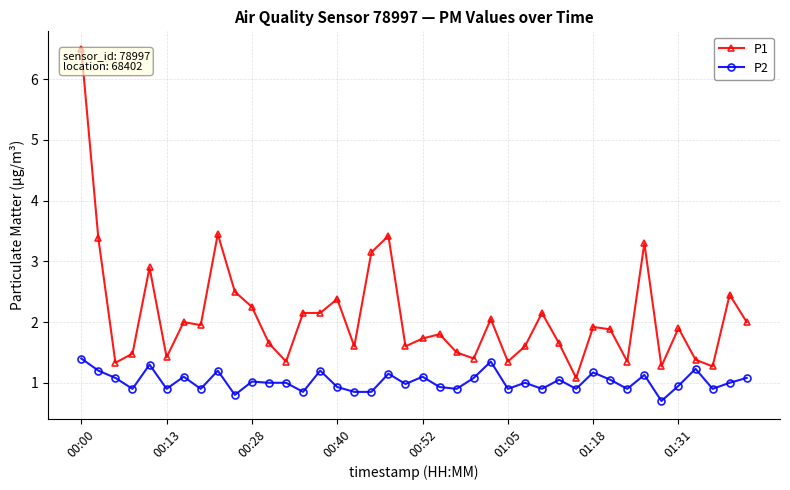

What is the difference between the maximum and minimum values in the P1 series?

5.4